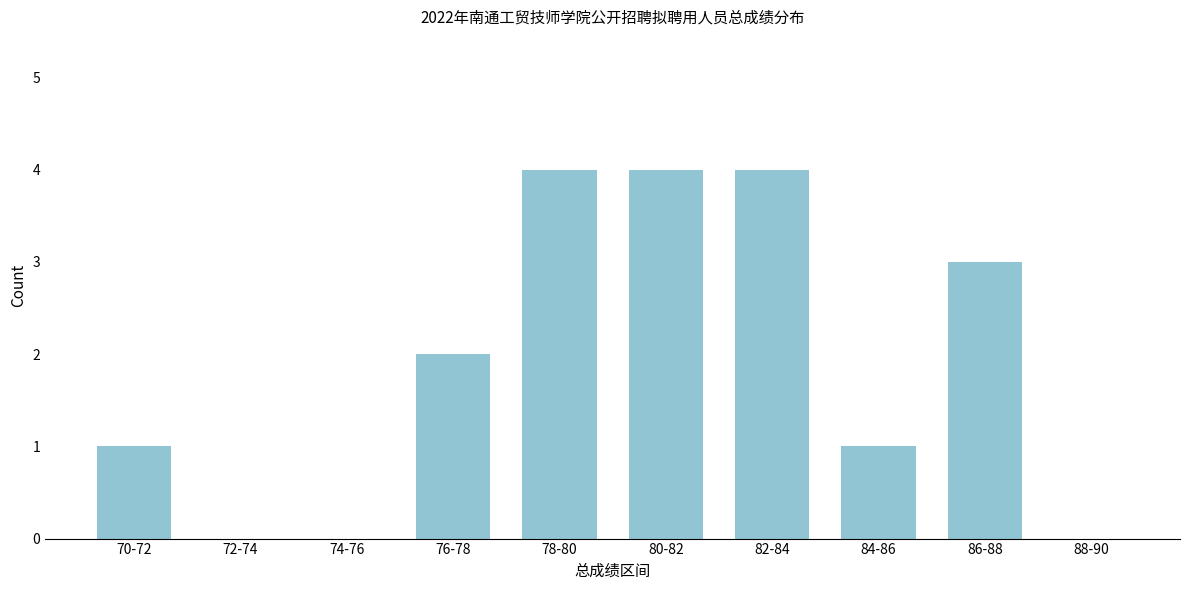

Reading left to right, extract all data points from this chart.

70-72=1	72-74=0	74-76=0	76-78=2	78-80=4	80-82=4	82-84=4	84-86=1	86-88=3	88-90=0